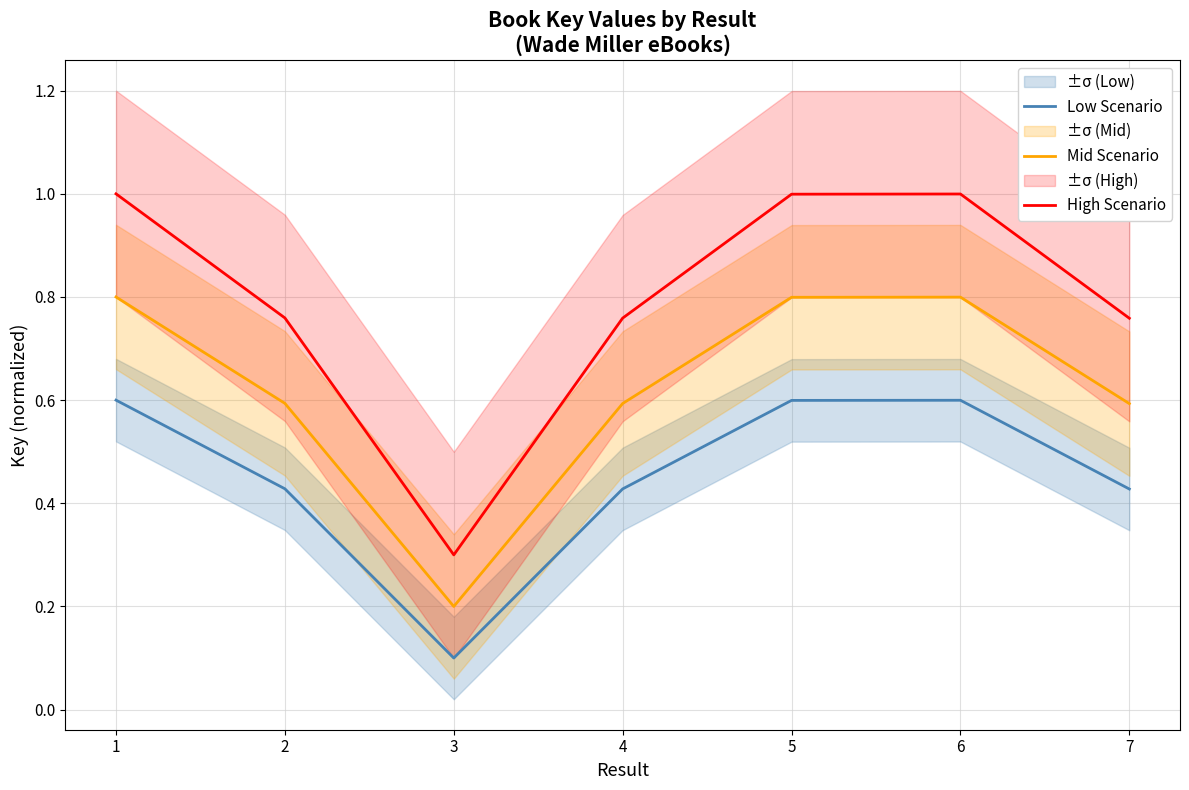

At how many categories does at least one series exceed 0?

7